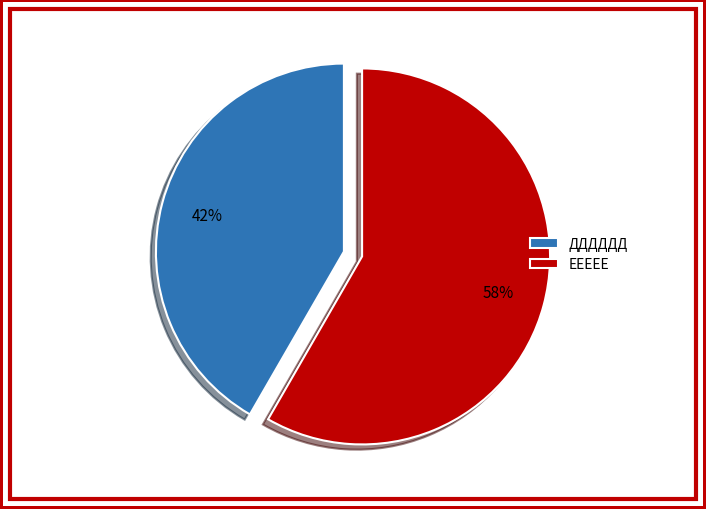

Is ЕЕЕЕЕ the majority of the pie?

Yes